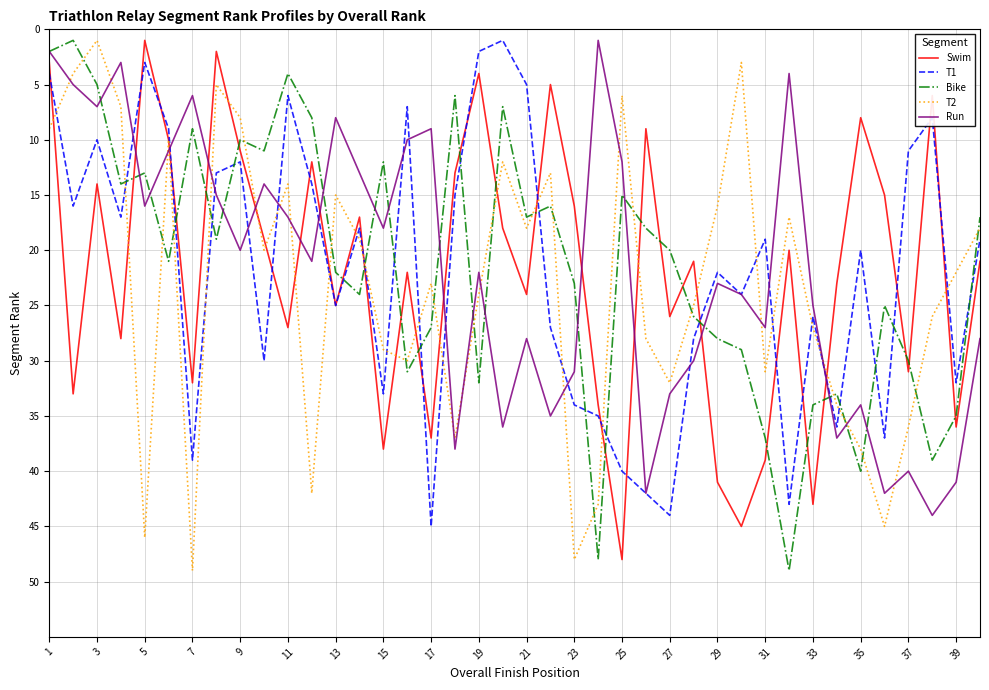

Which series ends up on top after the final intersection of T2 and Bike?

T2